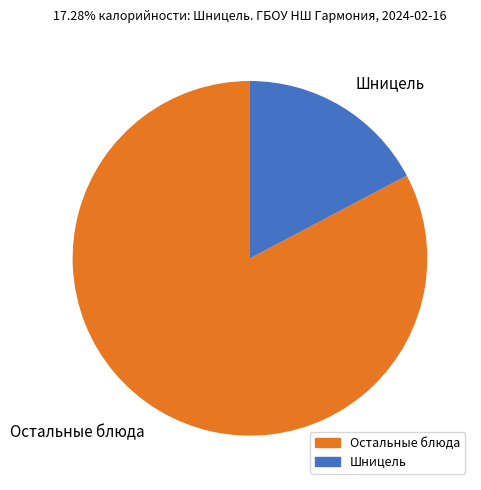

Which category has the biggest portion of the pie?

Остальные блюда